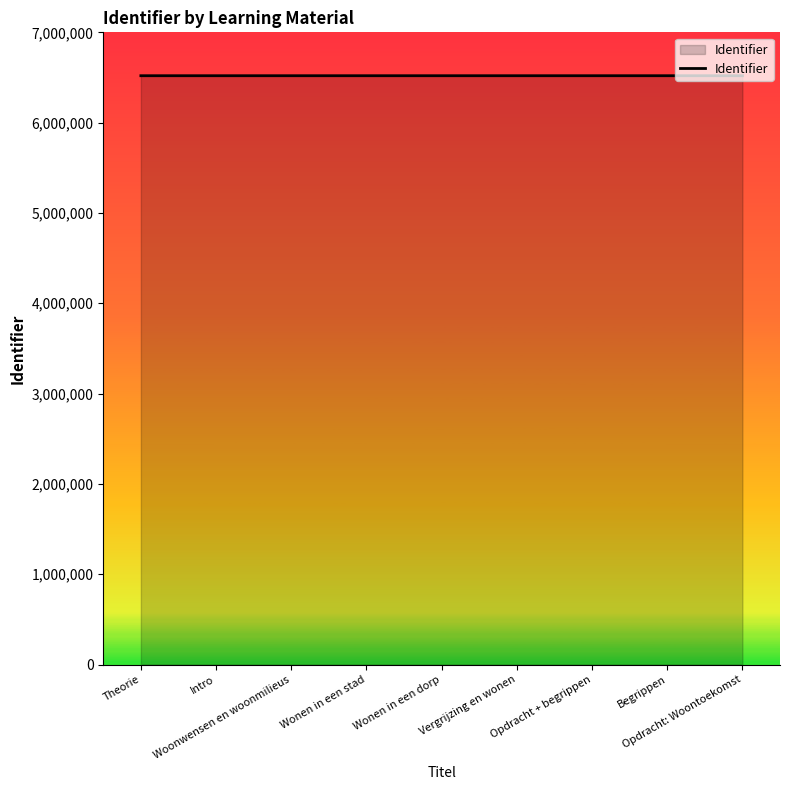

What is the smallest value displayed?

6519616